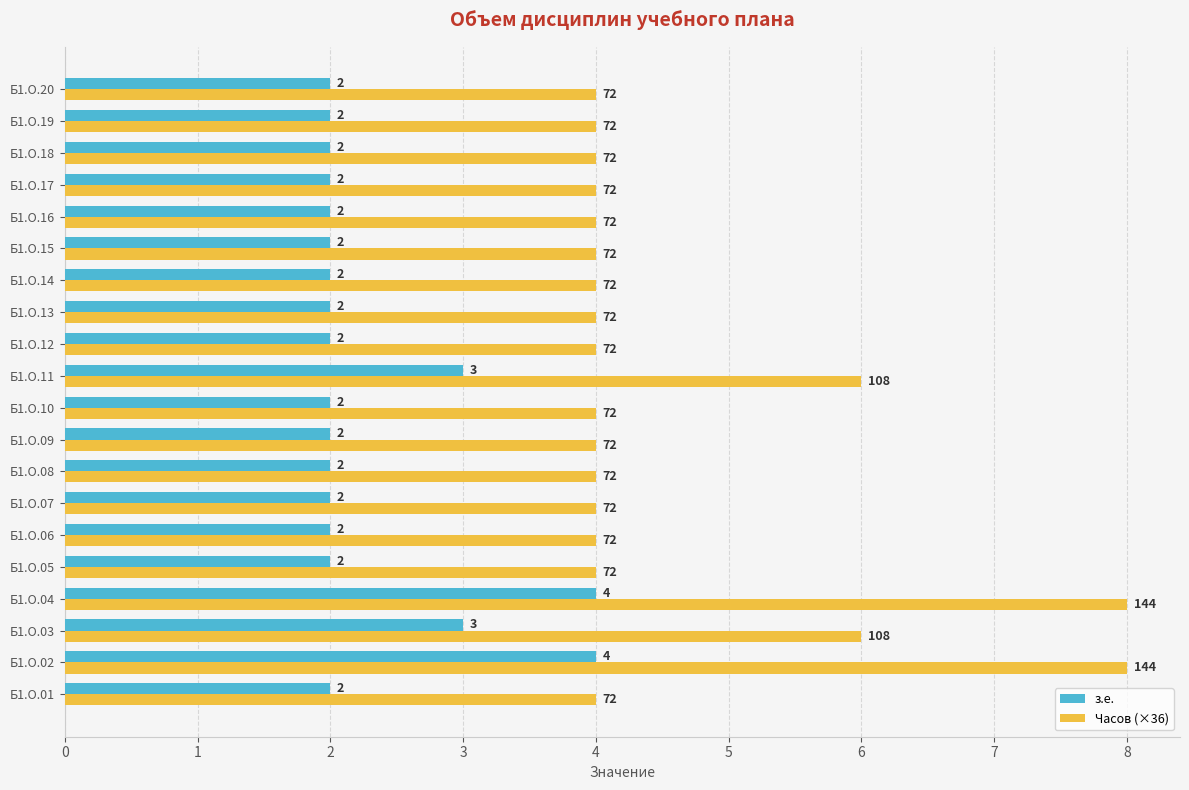

The value of з.е. at Б1.О.17 is 2. True or false?

True